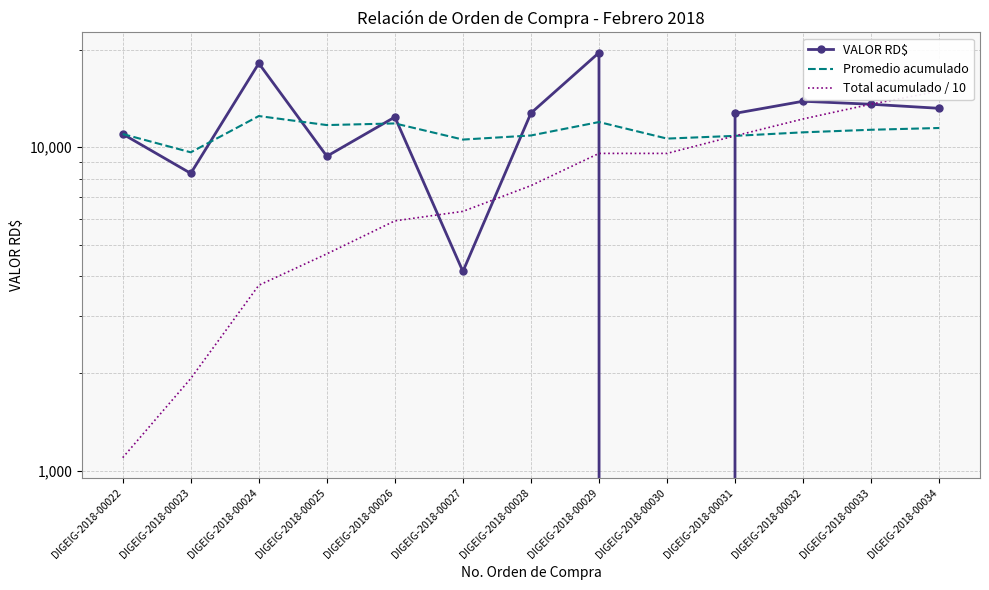

True or false: Total acumulado / 10 and VALOR RD$ cross at least once.

True